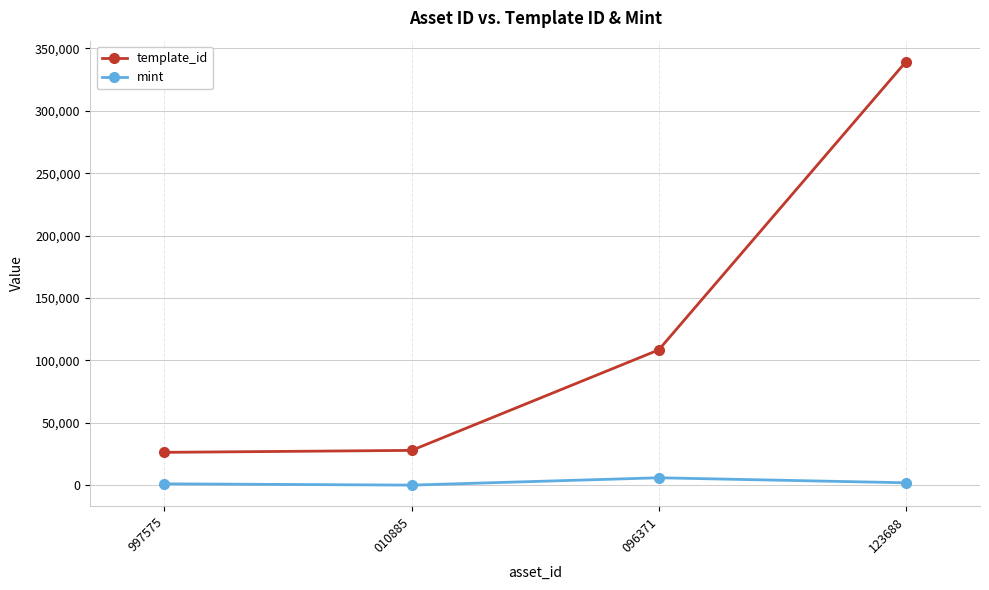

Is it true that mint equals 1178 at 997575?

True